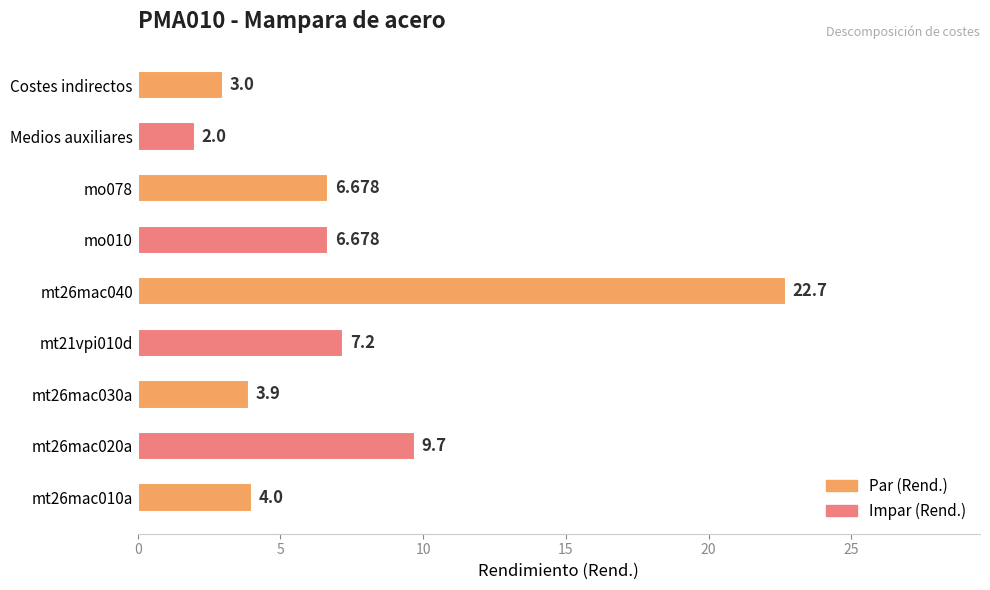

At which category does the chart reach its minimum across all series?

Medios auxiliares